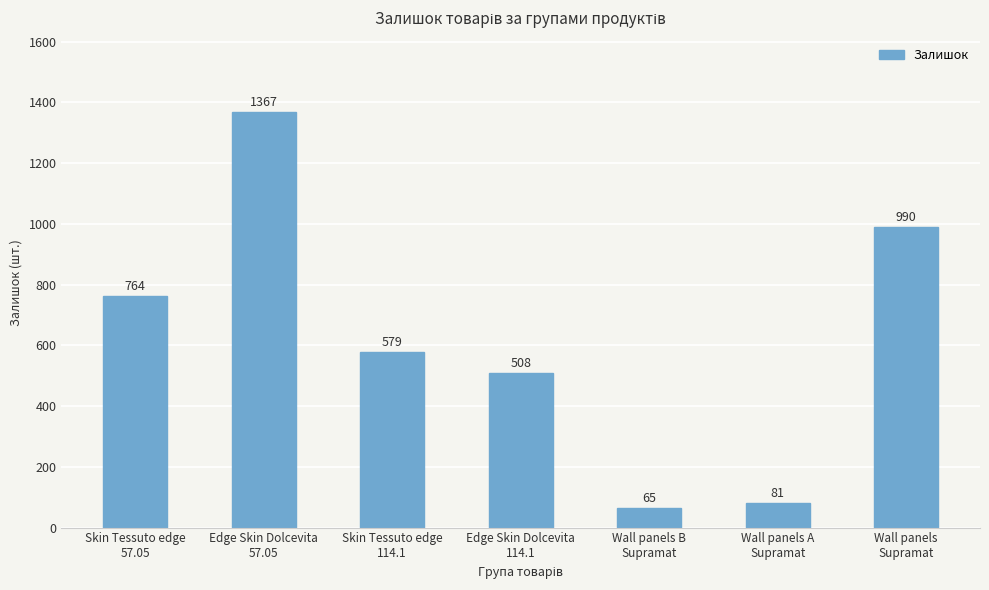

What is the label of the 3rd bar from the right?

Wall panels B
Supramat